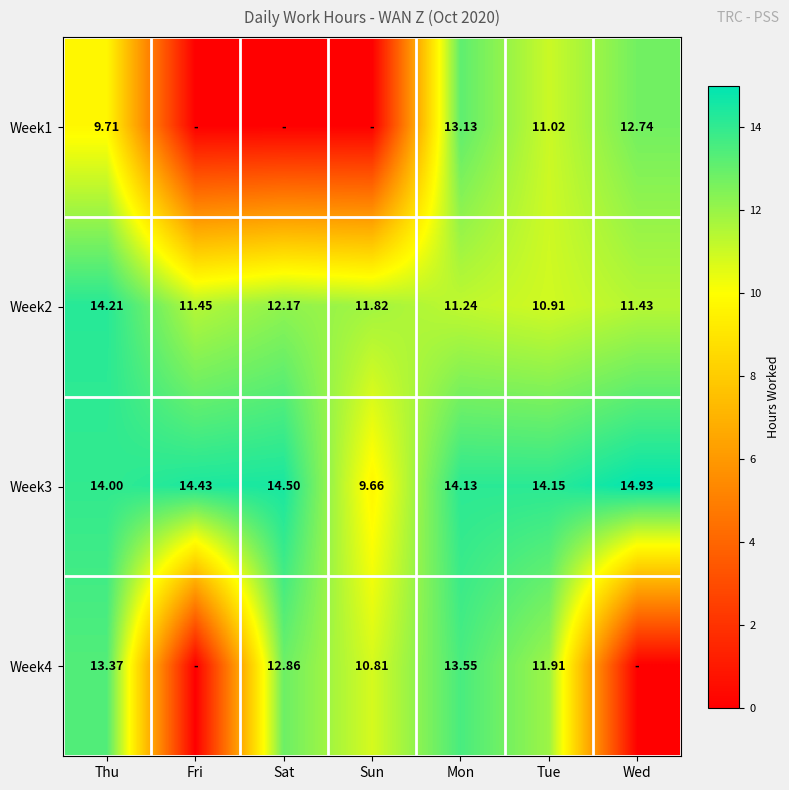

What is the difference between the highest and lowest values at Wed?

14.9